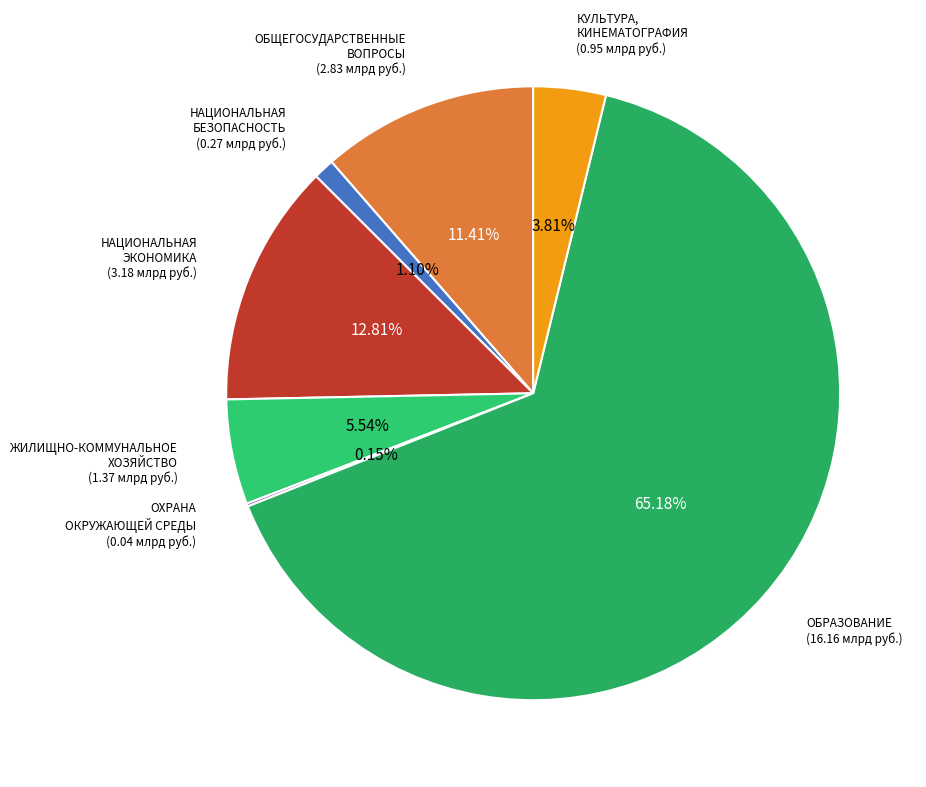

Rank the categories by value from lowest to highest.

ОХРАНА ОКРУЖАЮЩЕЙ СРЕДЫ, НАЦИОНАЛЬНАЯ БЕЗОПАСНОСТЬ, КУЛЬТУРА, КИНЕМАТОГРАФИЯ, ЖИЛИЩНО-КОММУНАЛЬНОЕ ХОЗЯЙСТВО, ОБЩЕГОСУДАРСТВЕННЫЕ ВОПРОСЫ, НАЦИОНАЛЬНАЯ ЭКОНОМИКА, ОБРАЗОВАНИЕ